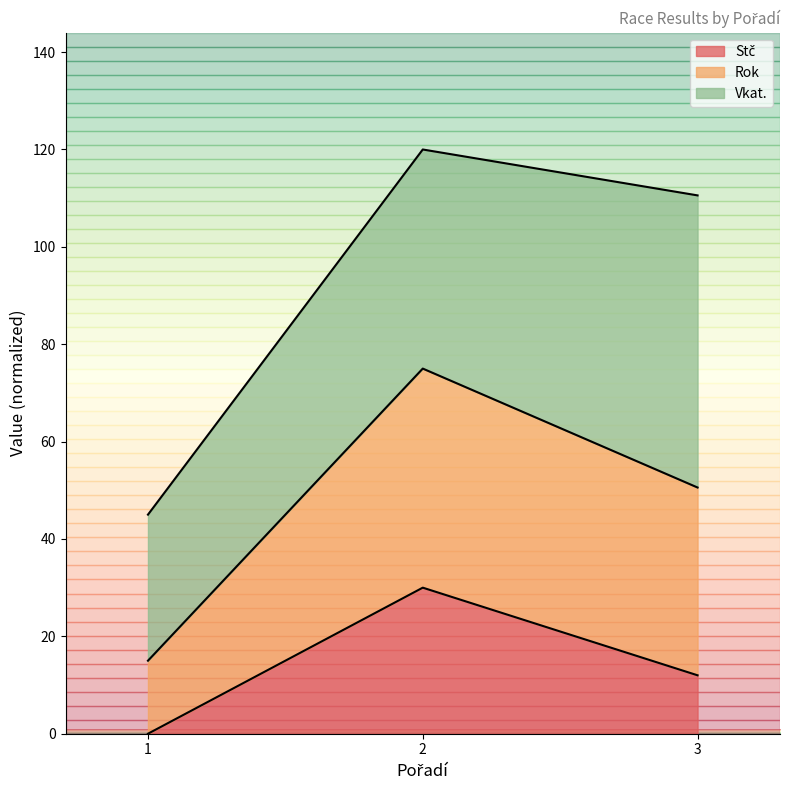

How many lines are shown in the chart?

3